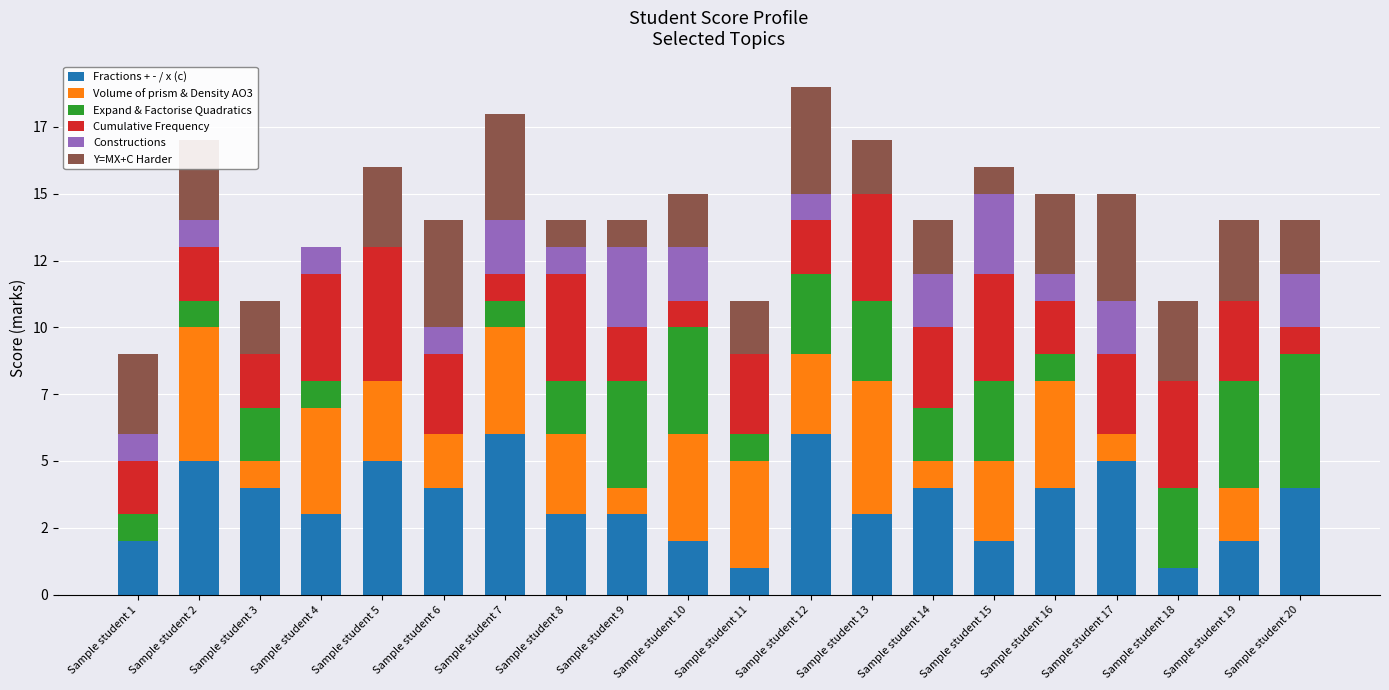

Are the bars grouped side by side (vs. stacked)?

No